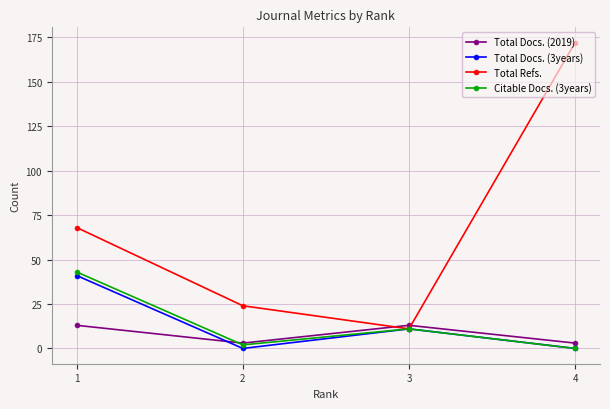

What is the sum of all Total Docs. (2019) values?

32